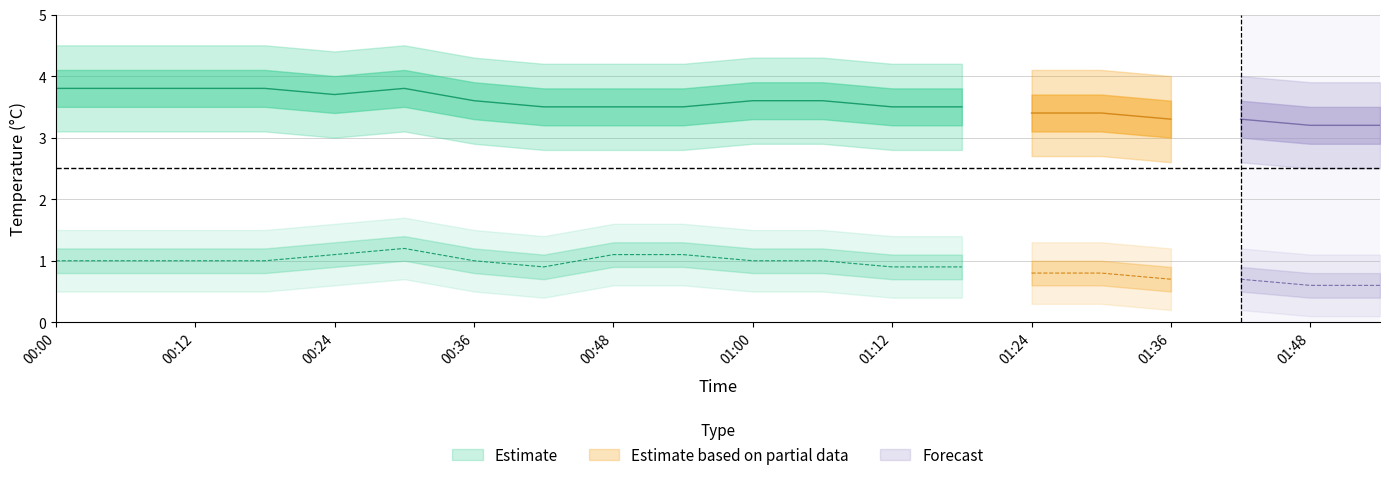

True or false: temp_lower and temp_upper intersect in this chart.

False